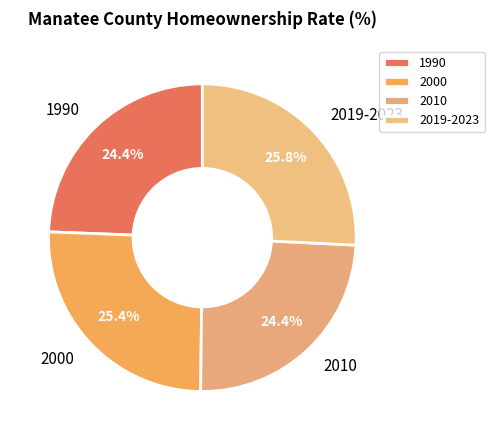

To the nearest percent, what portion does 2019-2023 represent?

26%